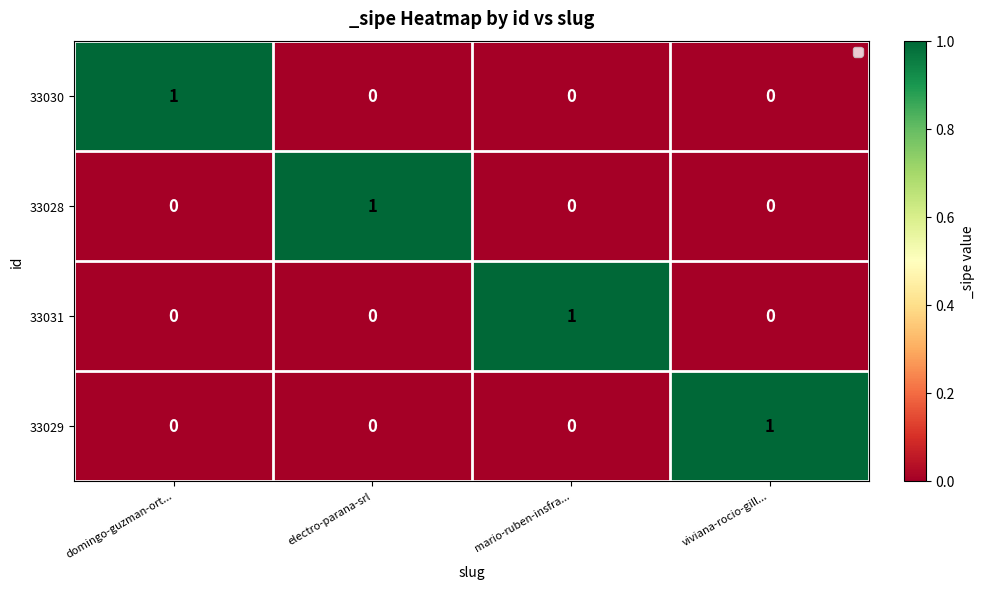

Count the 33030 values in the range 0 to 1.

4